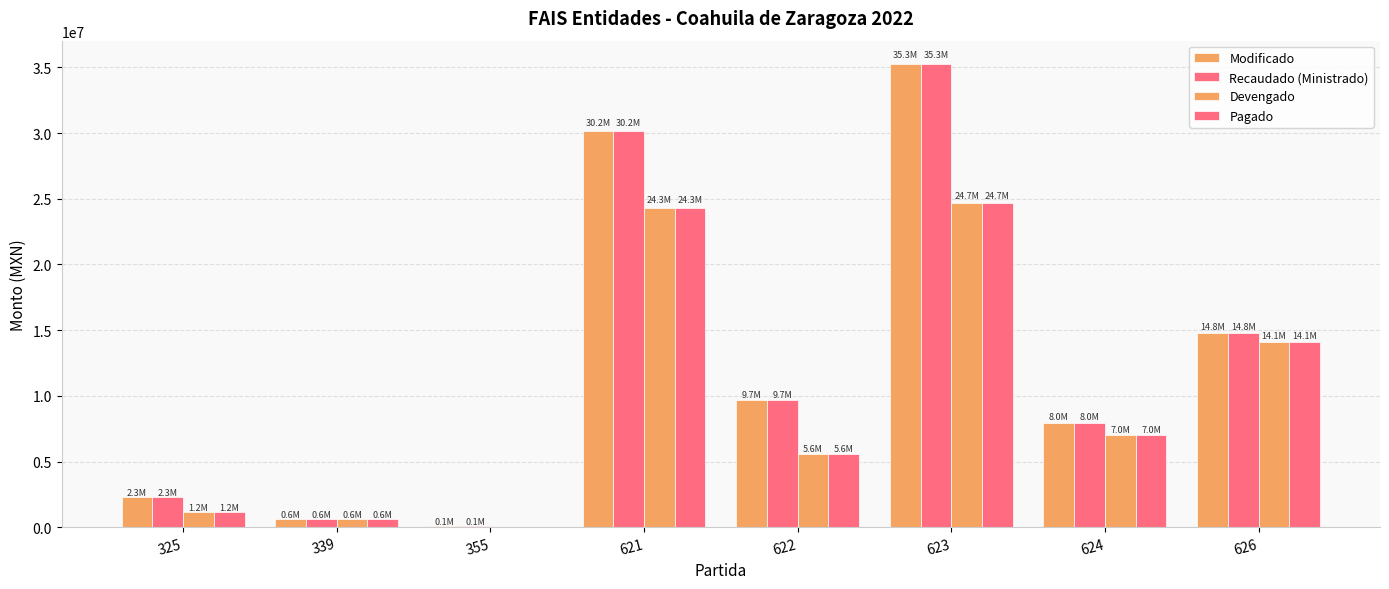

How many positive values does the Pagado series have?

7